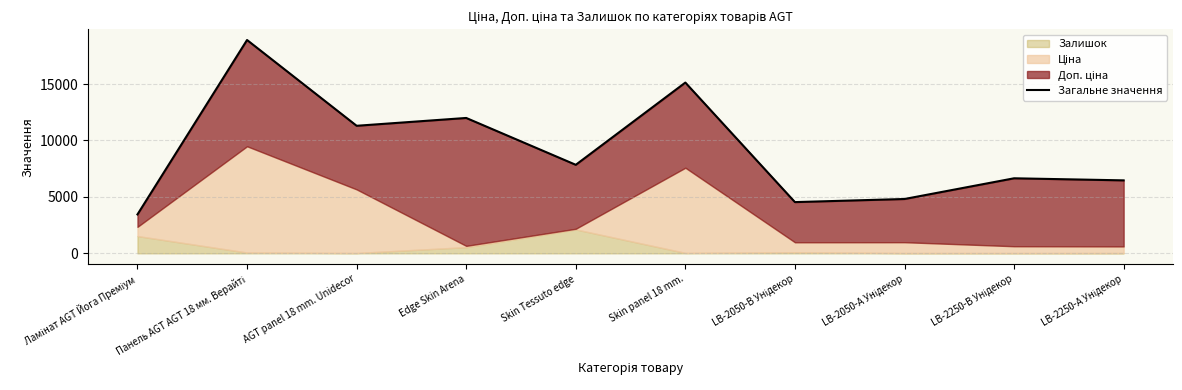

What is the label of the 7th point from the left?

LB-2050-В Унідекор